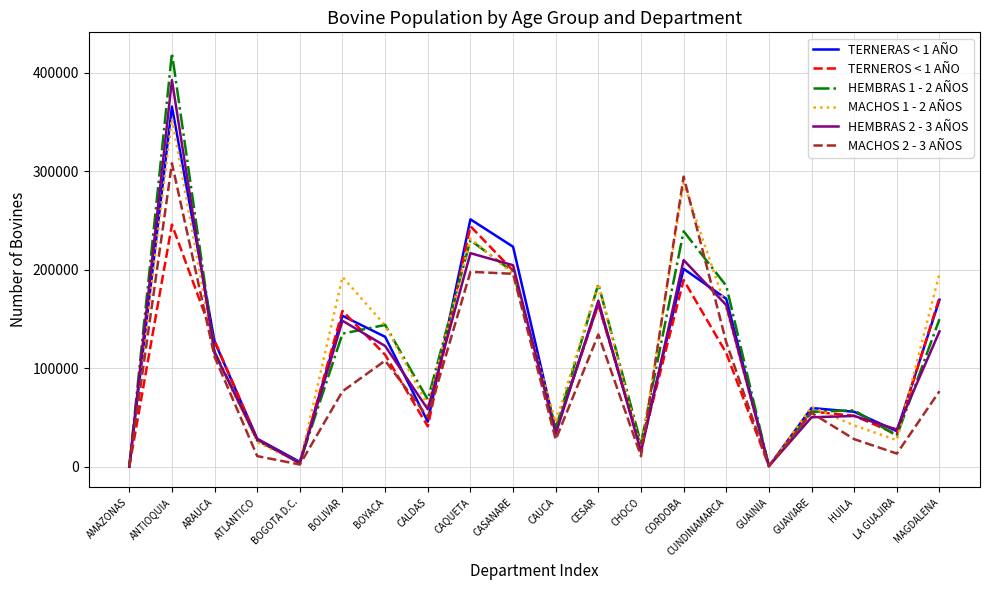

Which series ends up on top after the final intersection of MACHOS 1 - 2 AÑOS and HEMBRAS 1 - 2 AÑOS?

MACHOS 1 - 2 AÑOS